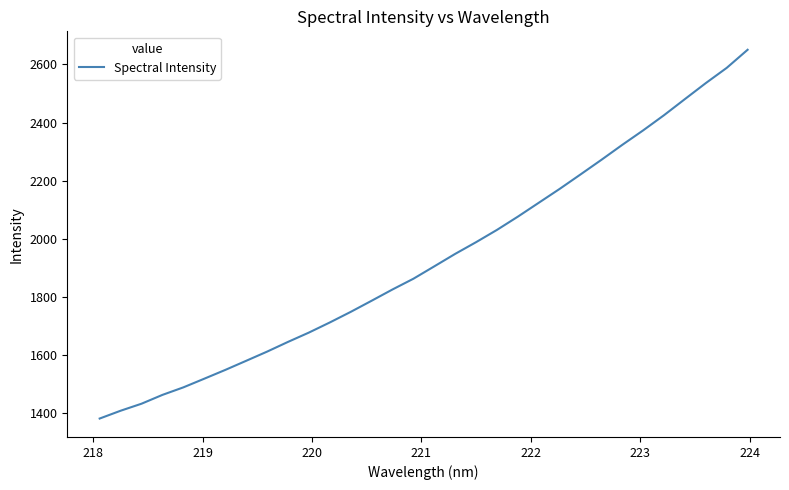

What is the greatest value displayed?

2650.4